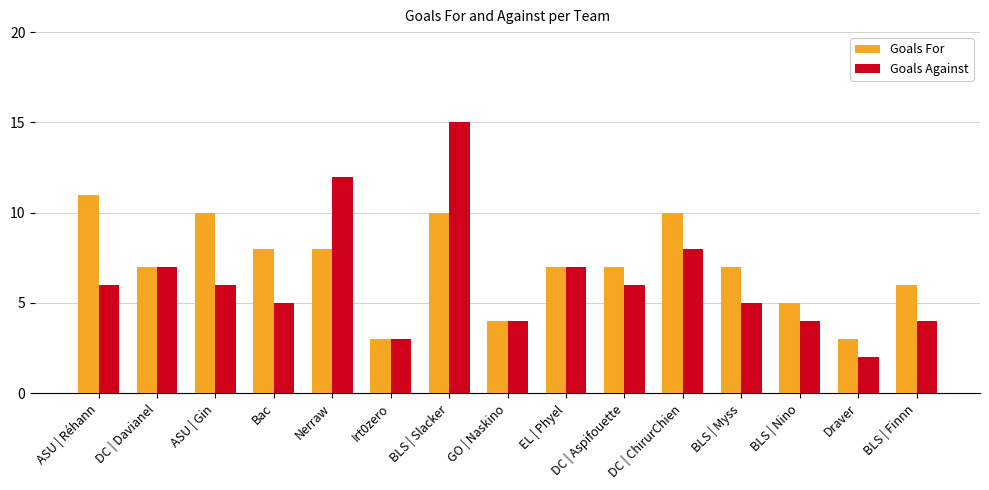

What is the difference between the maximum and minimum values in the Goals For series?

8